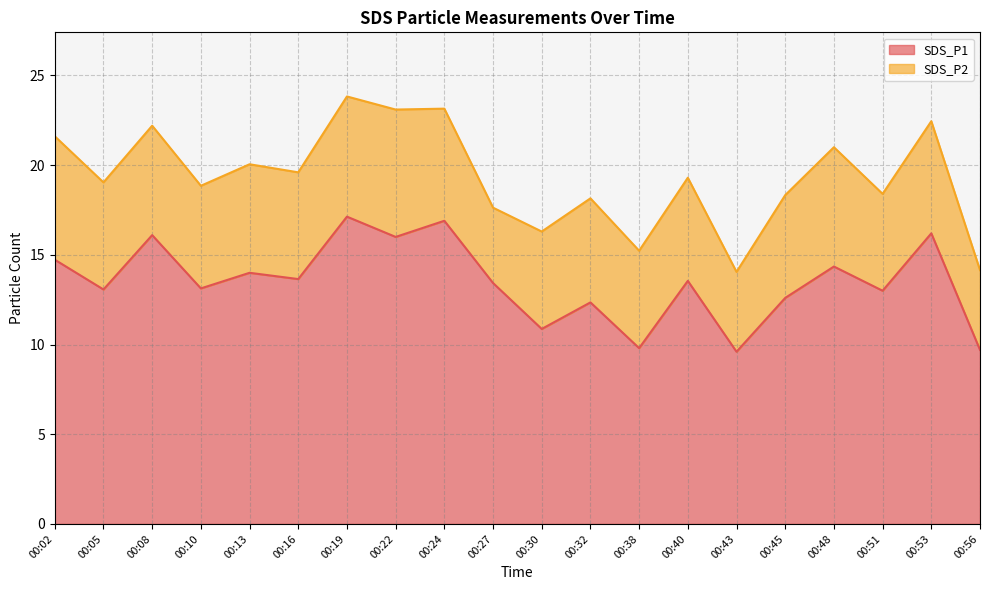

What is the change in value from 00:22 to 00:32?

-3.7